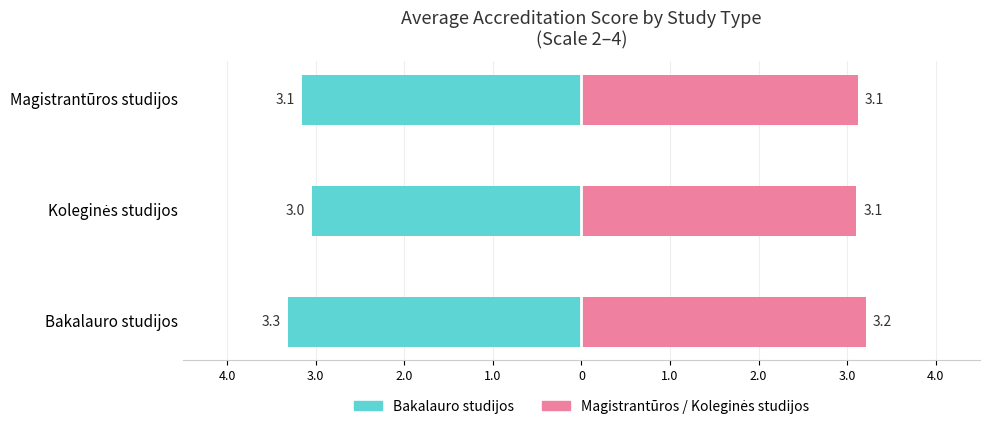

Reading right to left, transcribe all the data shown in this chart.

Bakalauro studijos: -3.1	-3.0	-3.3
Magistrantūros studijos: 3.1	3.1	3.2